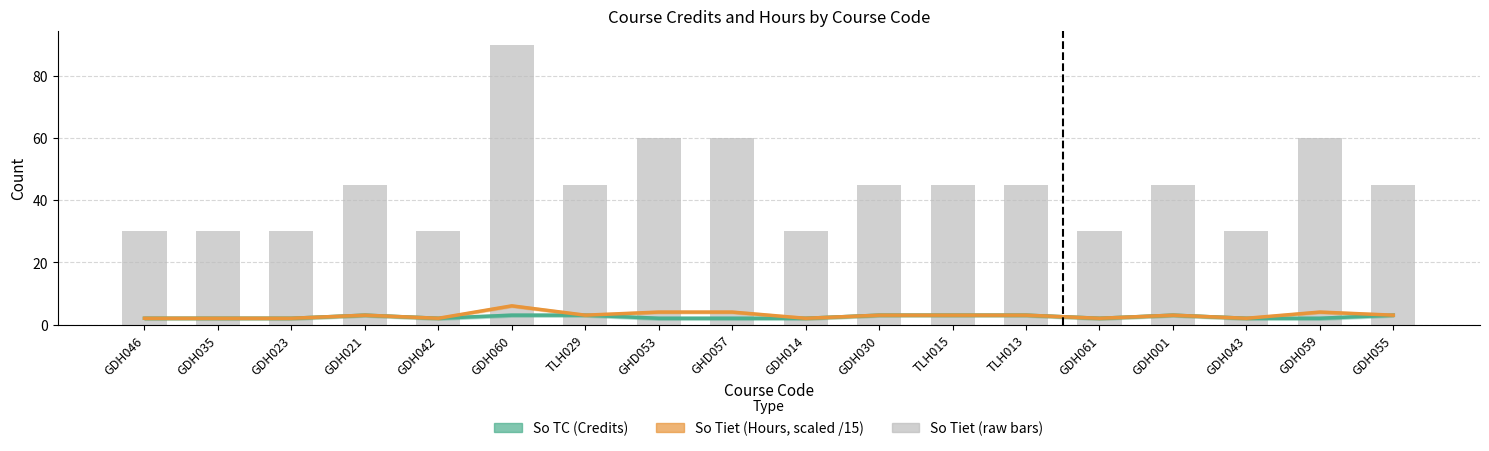

How many groups of bars are there?

18